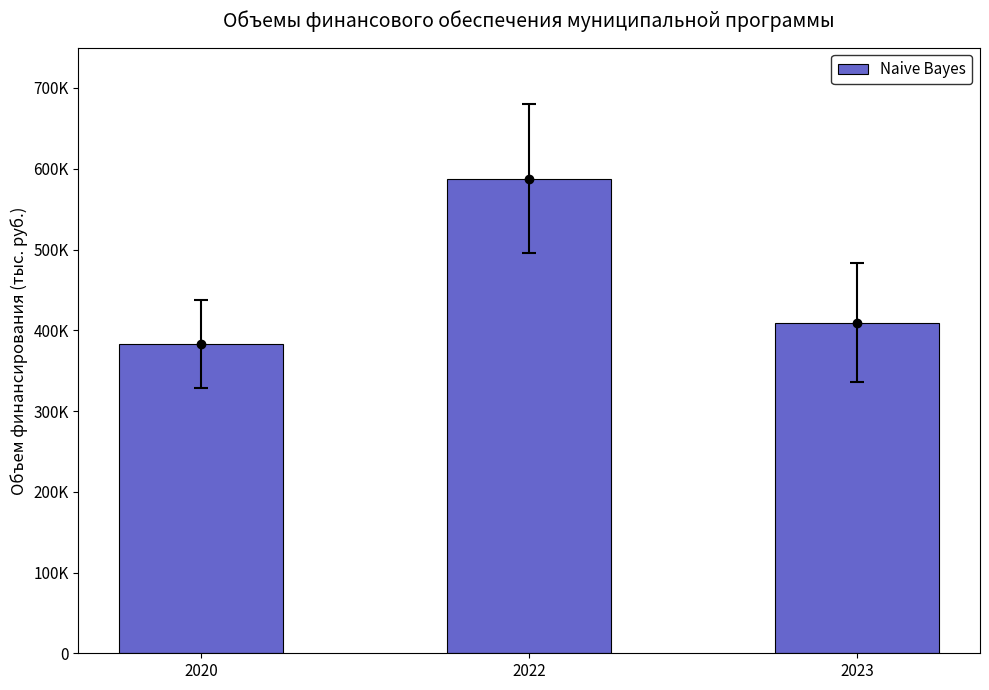

Between 2023 and 2022, which is larger?

2022